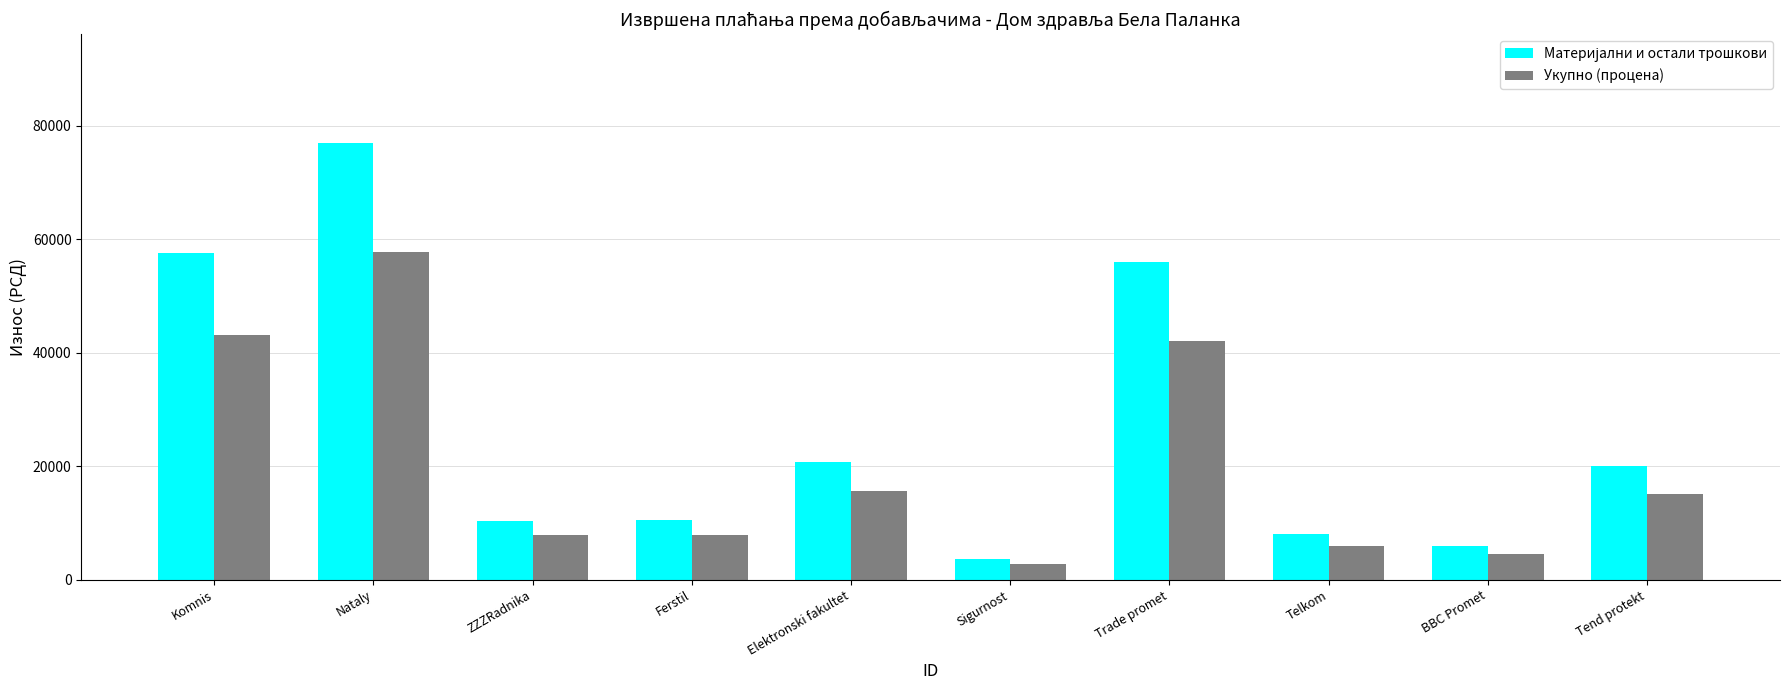

What is the total value across all series at BBC Promet?

10437.0